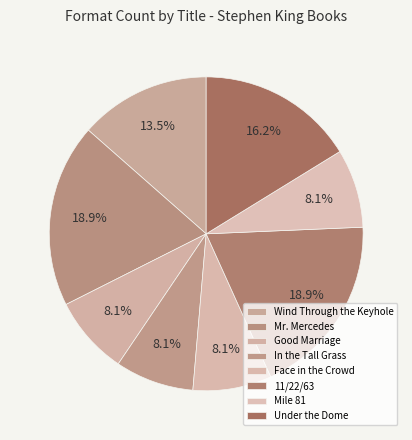

To the nearest percent, what is the difference between the largest and smallest slice percentages?

11%